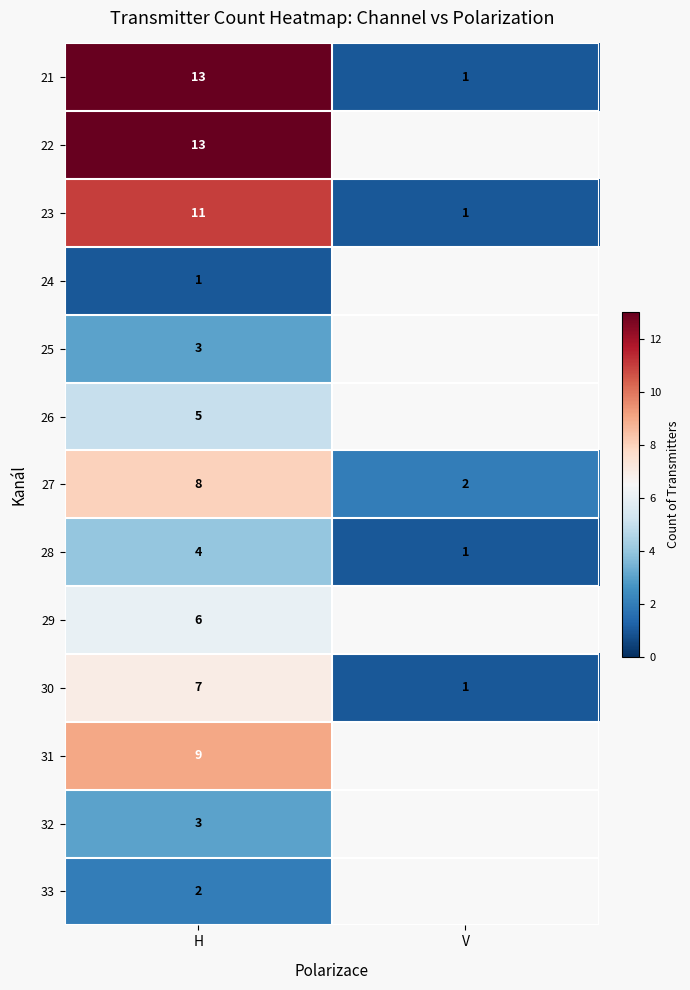

True or false: 21 has a value of 2 at V.

False